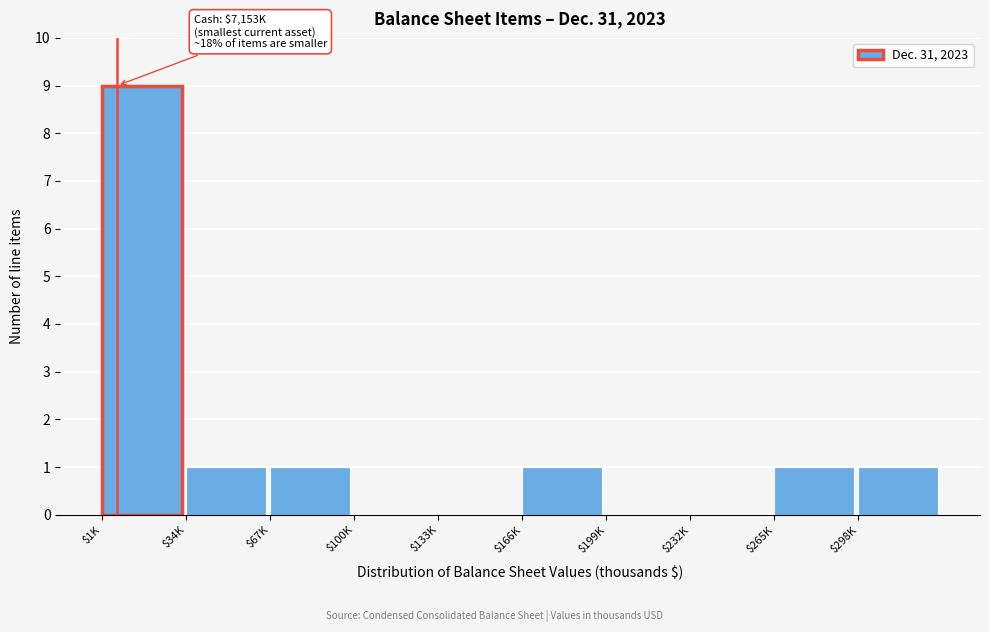

At which category does the chart reach its peak across all series?

$1K